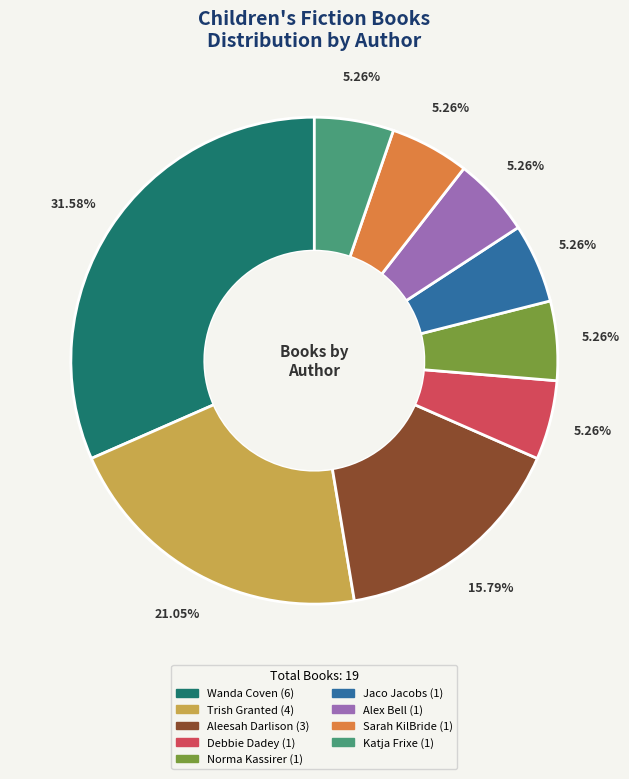

Is there a majority slice in this chart?

No